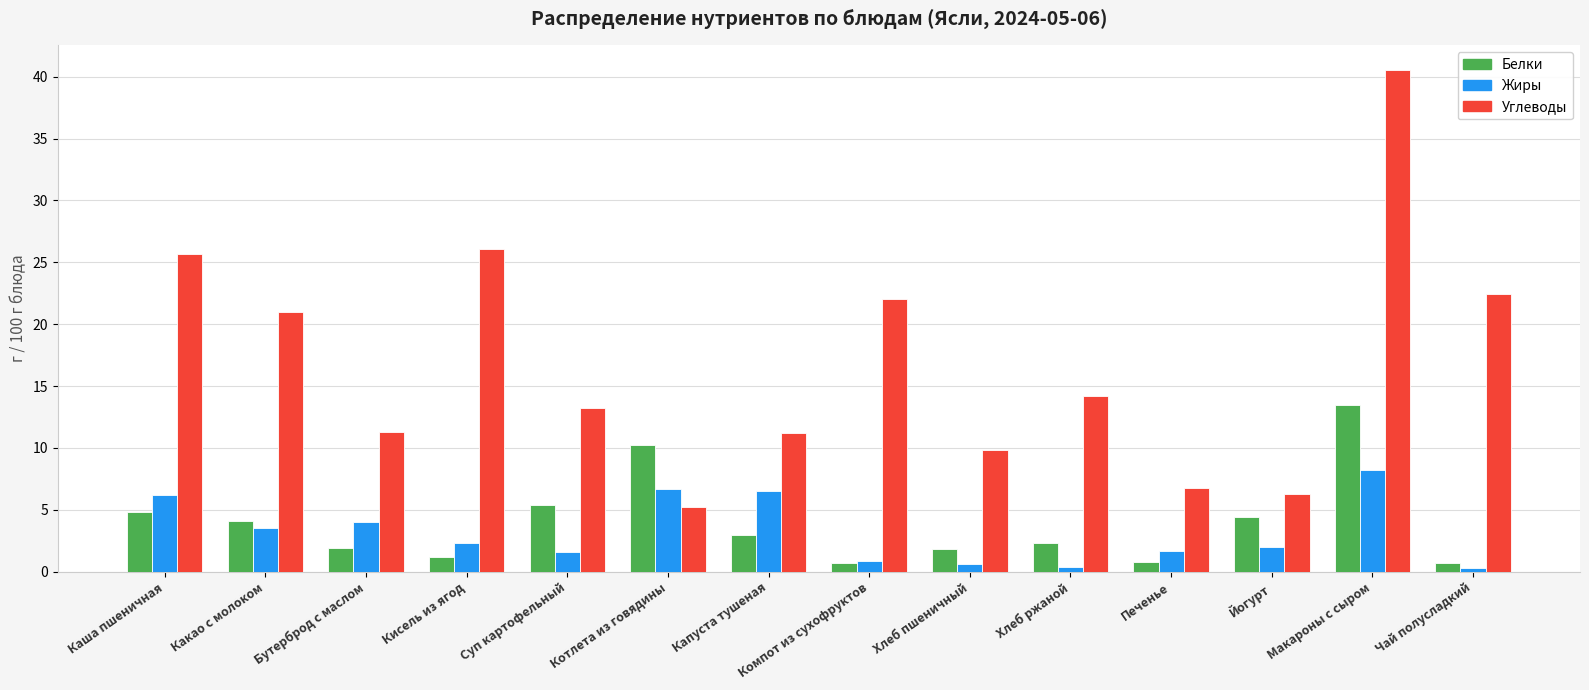

The Белки series shows 0.8 at Печенье. True or false?

True